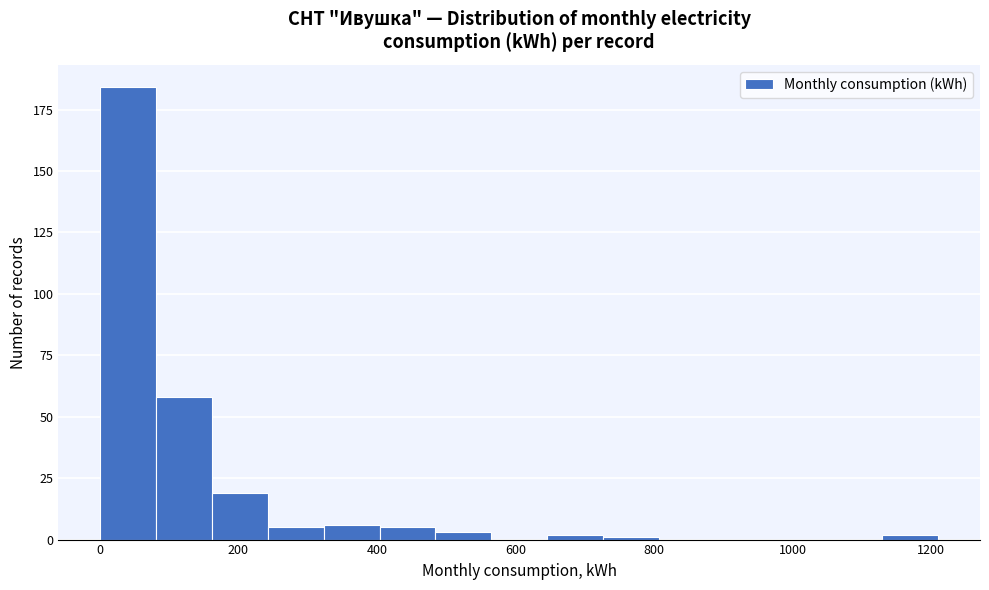

Reading left to right, transcribe this chart: for each bar, give the range it covers on the x-axis and its height. Neither the bar edges nor the heights are printed on the chart, so give them approximately, as read against the axes.

0 to 80: 185
80 to 160: 60
160 to 240: 20
240 to 320: 5
320 to 400: 5
400 to 480: 5
480 to 560: under 5
560 to 640: 0
640 to 720: under 5
720 to 800: under 5
800 to 880: 0
880 to 960: 0
960 to 1040: 0
1040 to 1120: 0
1120 to 1220: under 5